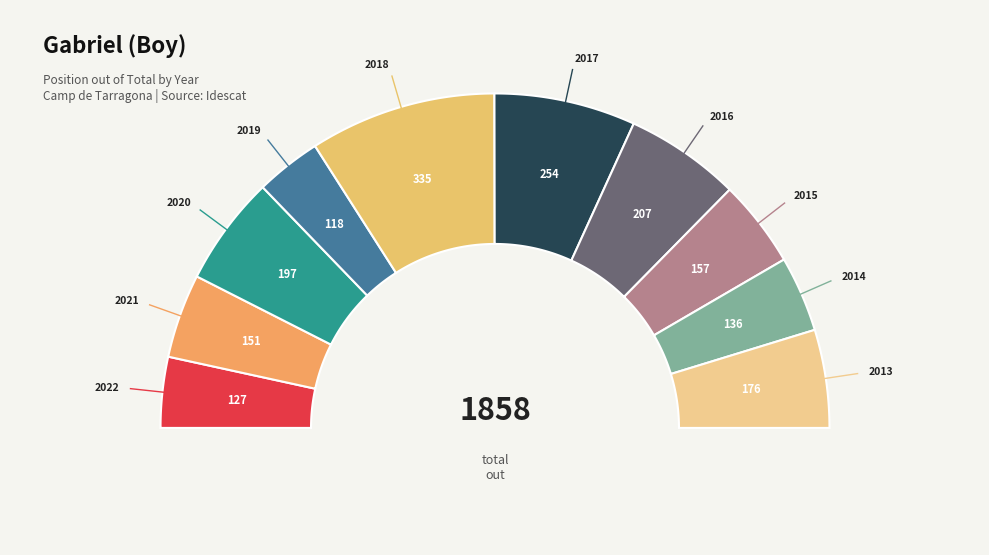

Between 2021 and 2017, which is larger?

2017